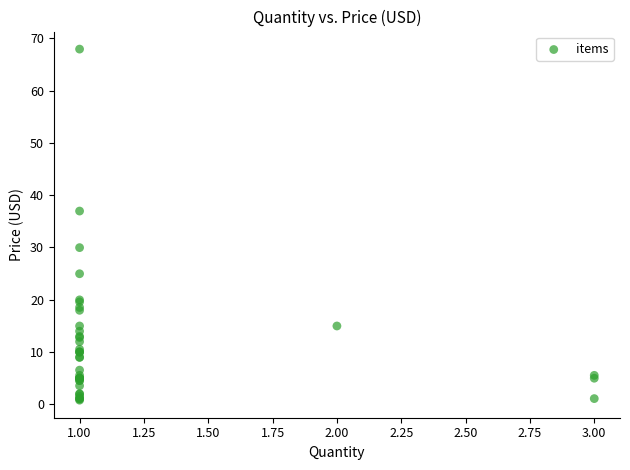

What Y value in the scatter plot is closest to 34?

37.0